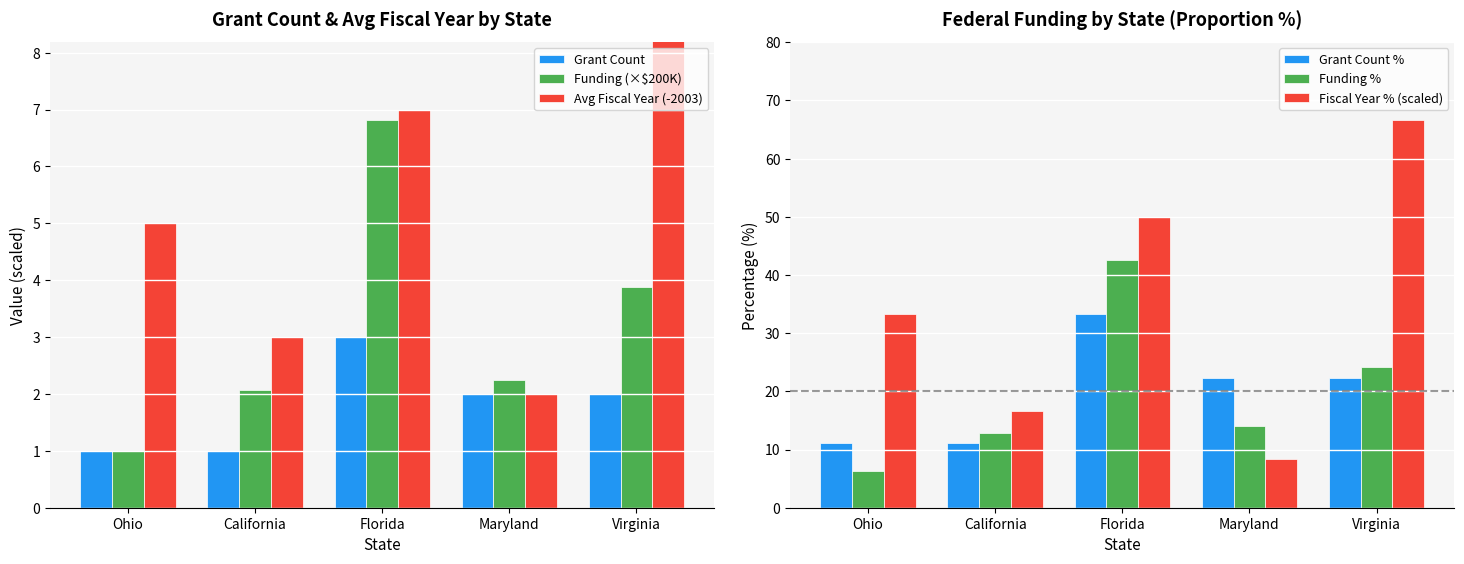

Which series has the widest spread of values?

Fiscal Year % (scaled)